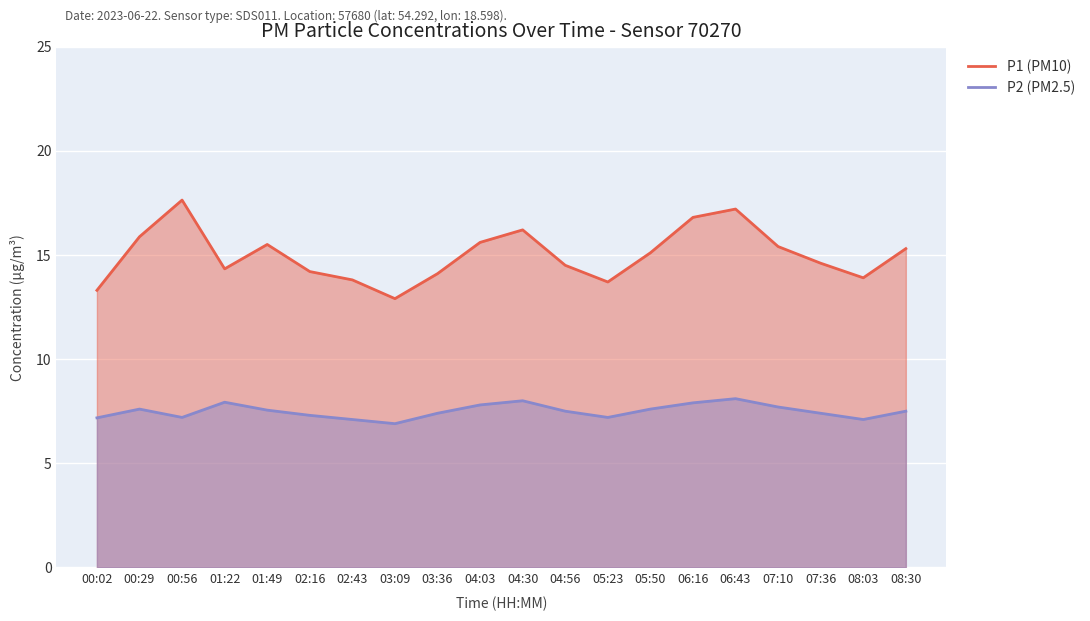

Where does the P2 (PM2.5) series first go above 7?

00:02